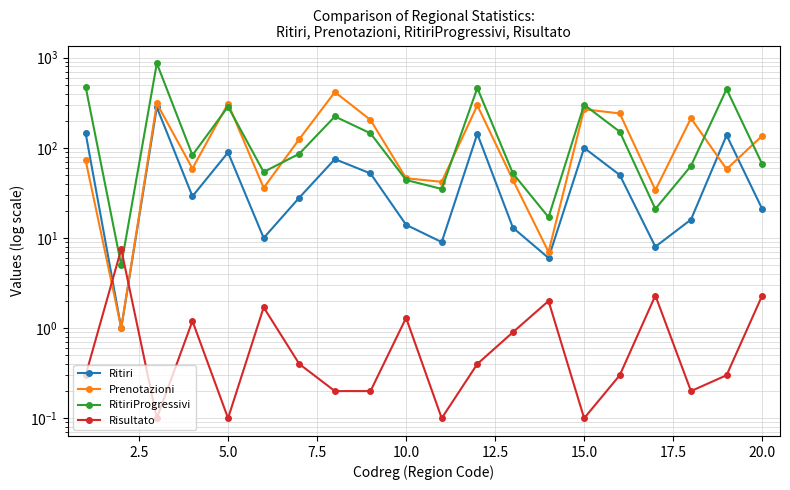

True or false: Prenotazioni has more than 1 points higher than both neighbors.

True